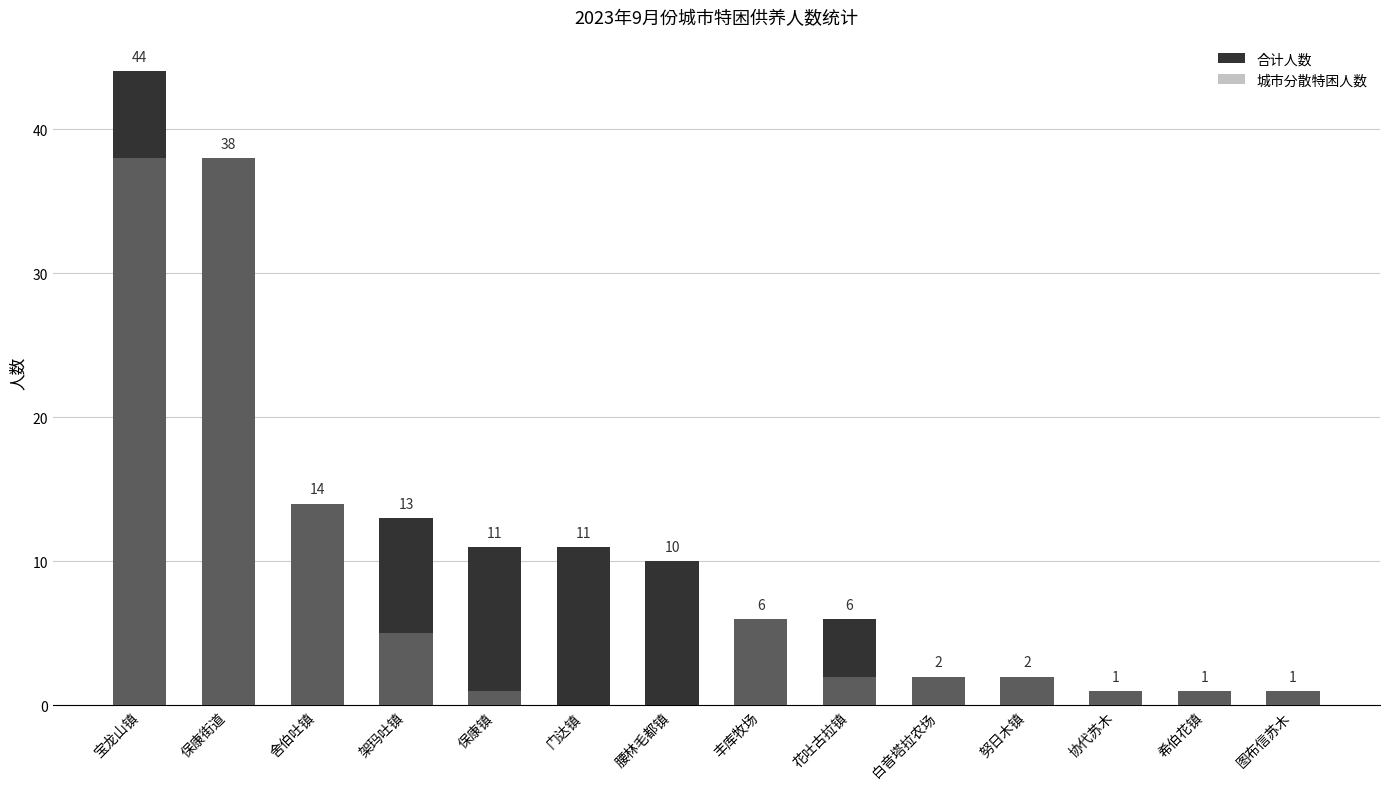

Which series has the widest spread of values?

合计人数